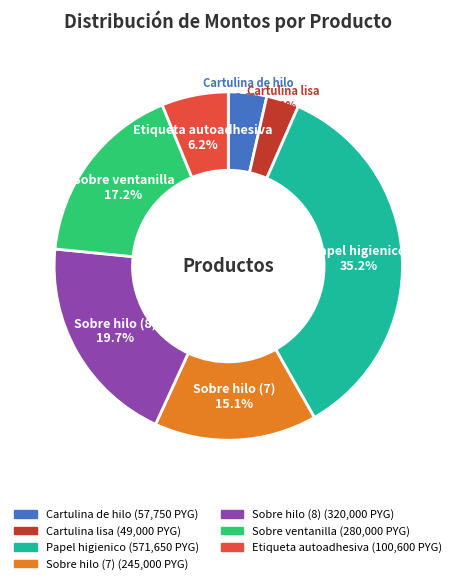

Is there a majority slice in this chart?

No